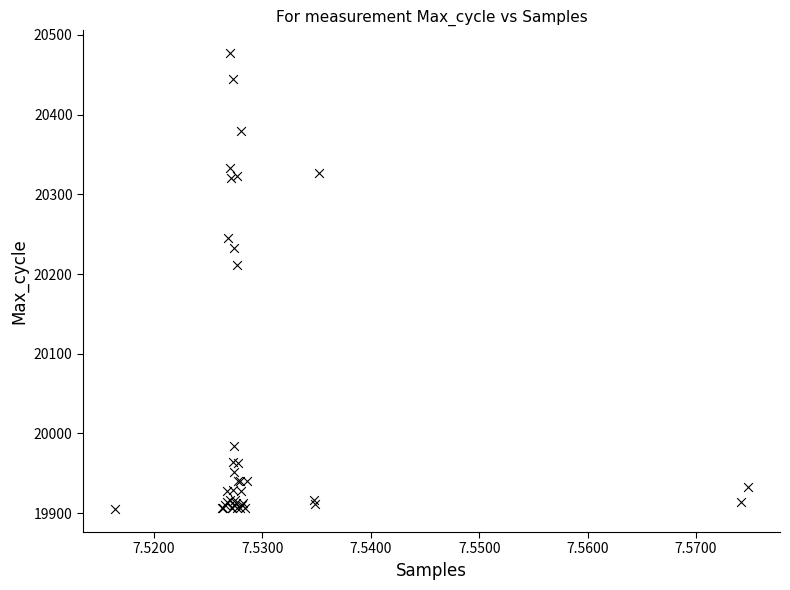

What Y value in the scatter plot is closest to 20191?

20211